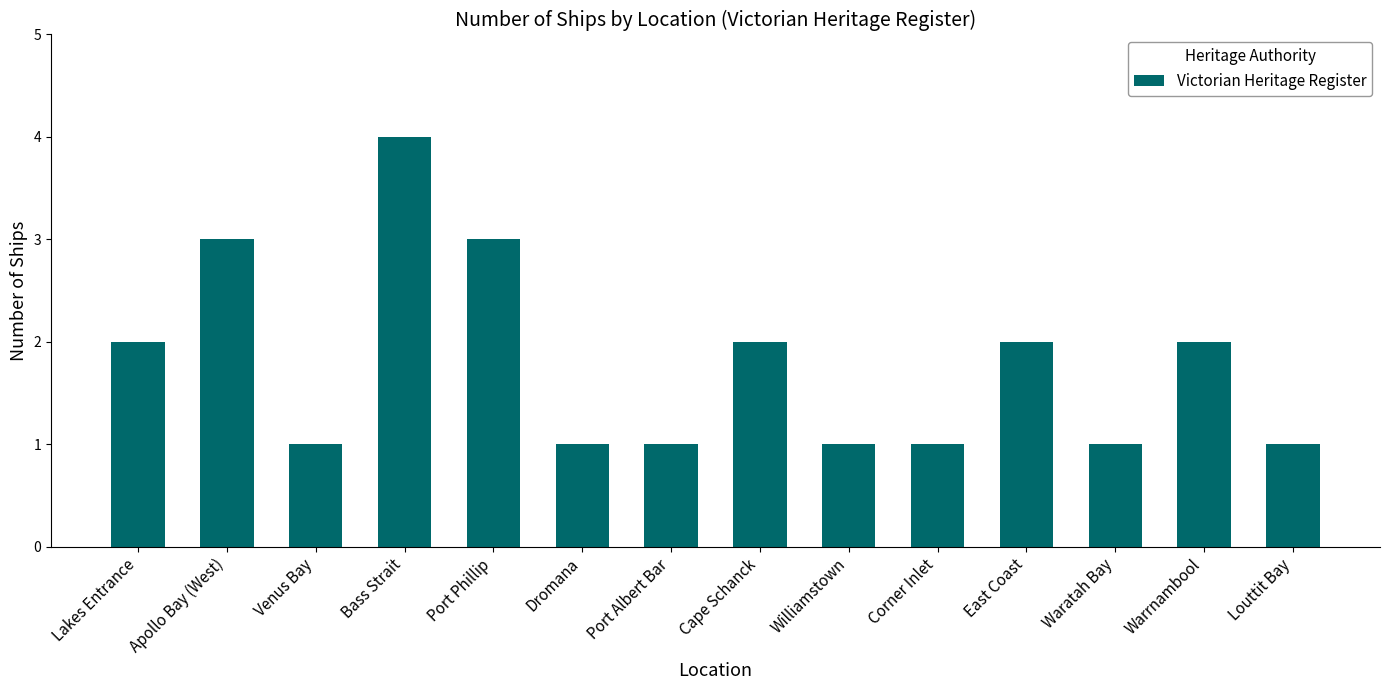

What value does the data have at Bass Strait?

4